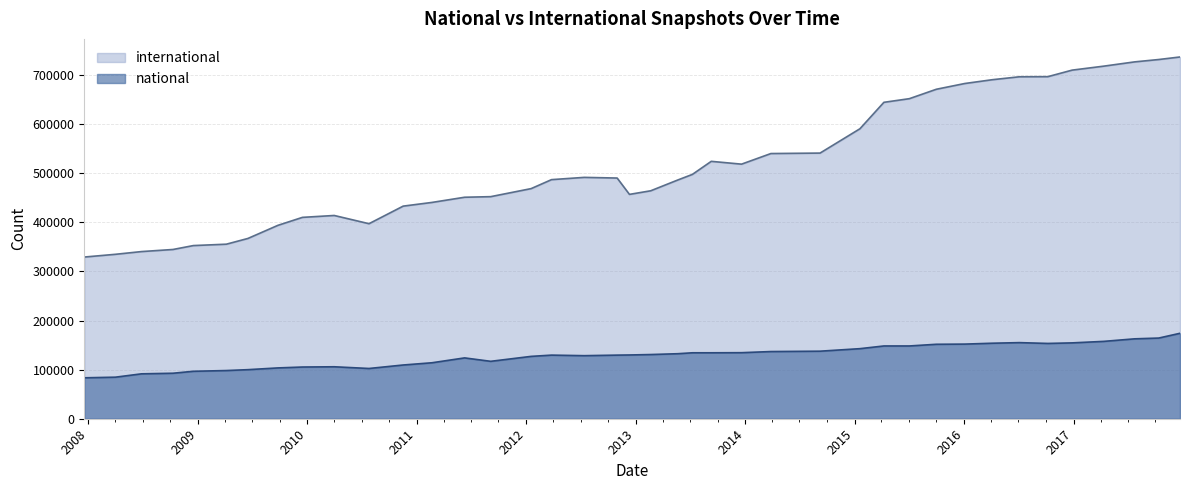

Reading left to right, list all the values displayed in this chart.

national: 83334	84617	91434	92644	96617	98122	99911	103469	105278	105803	102315	109412	113962	123869	116899	126968	129527	128398	129520	129827	130716	132388	134271	134280	134497	136802	137533	142675	148170	148173	151605	151969	153764	154975	153317	154450	157545	162704	164275	173986
international: 329244	334820	340370	344640	352597	355406	367100	393782	410035	413878	397138	432921	440435	450999	452201	468581	486854	491455	490103	456829	464162	486051	497515	524114	518394	539992	540930	590446	644297	651726	670887	682626	690353	696298	696535	709842	717976	726664	731452	736628